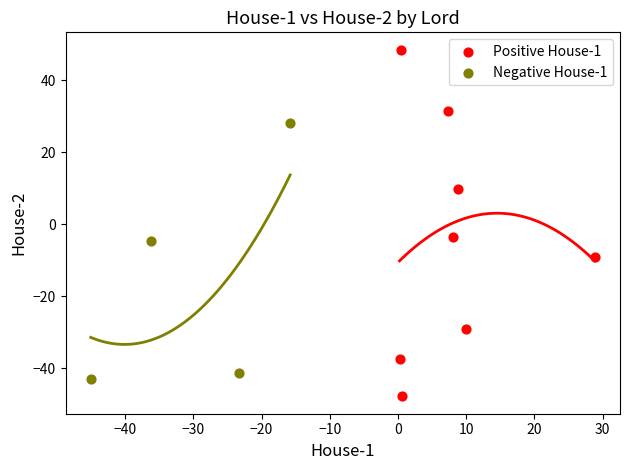

Which series reaches the maximum Y coordinate?

Positive House-1